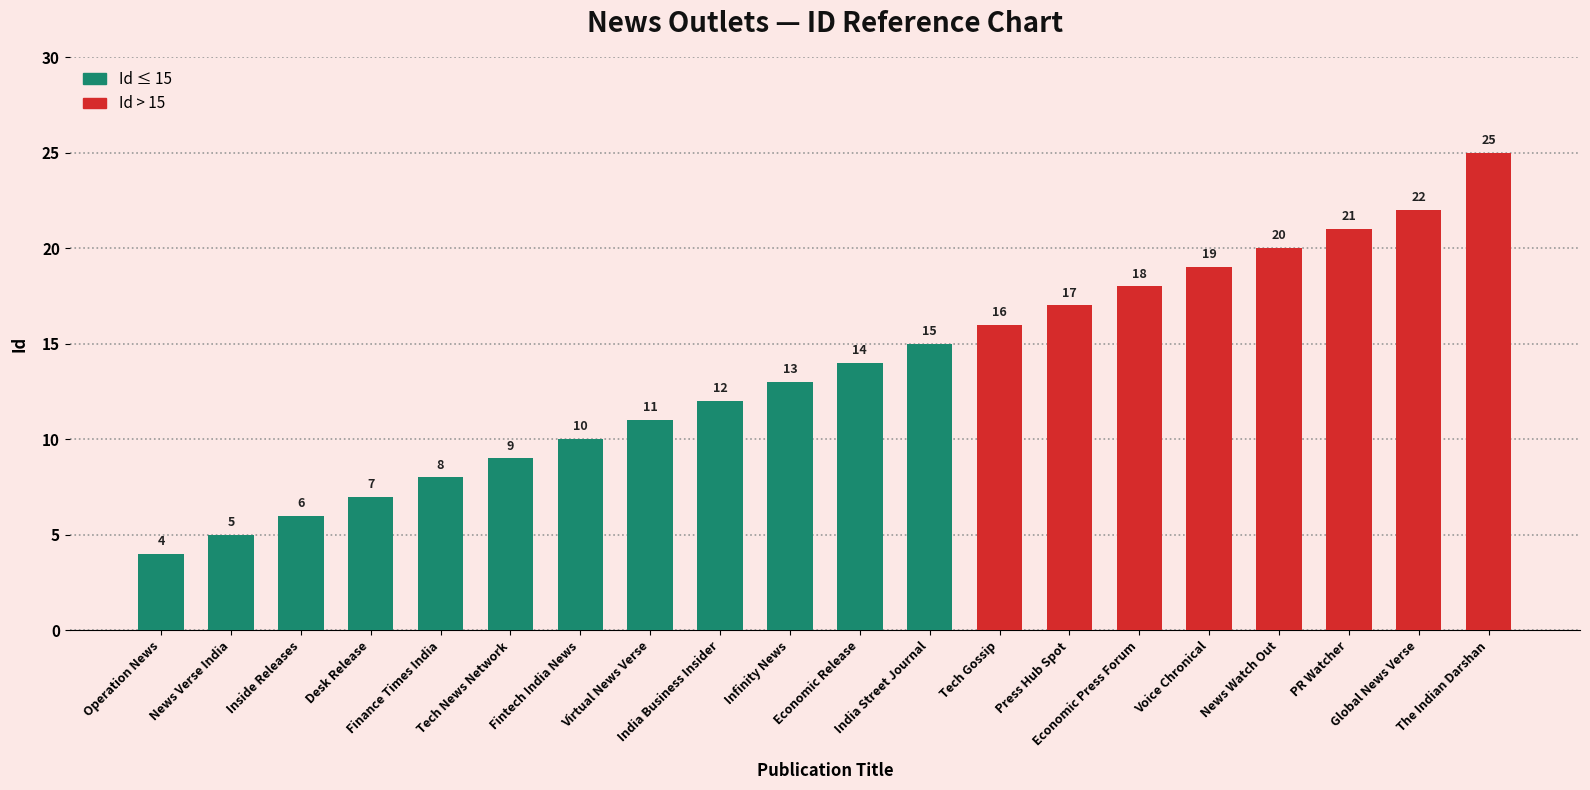

What is the maximum value shown in the chart?

25